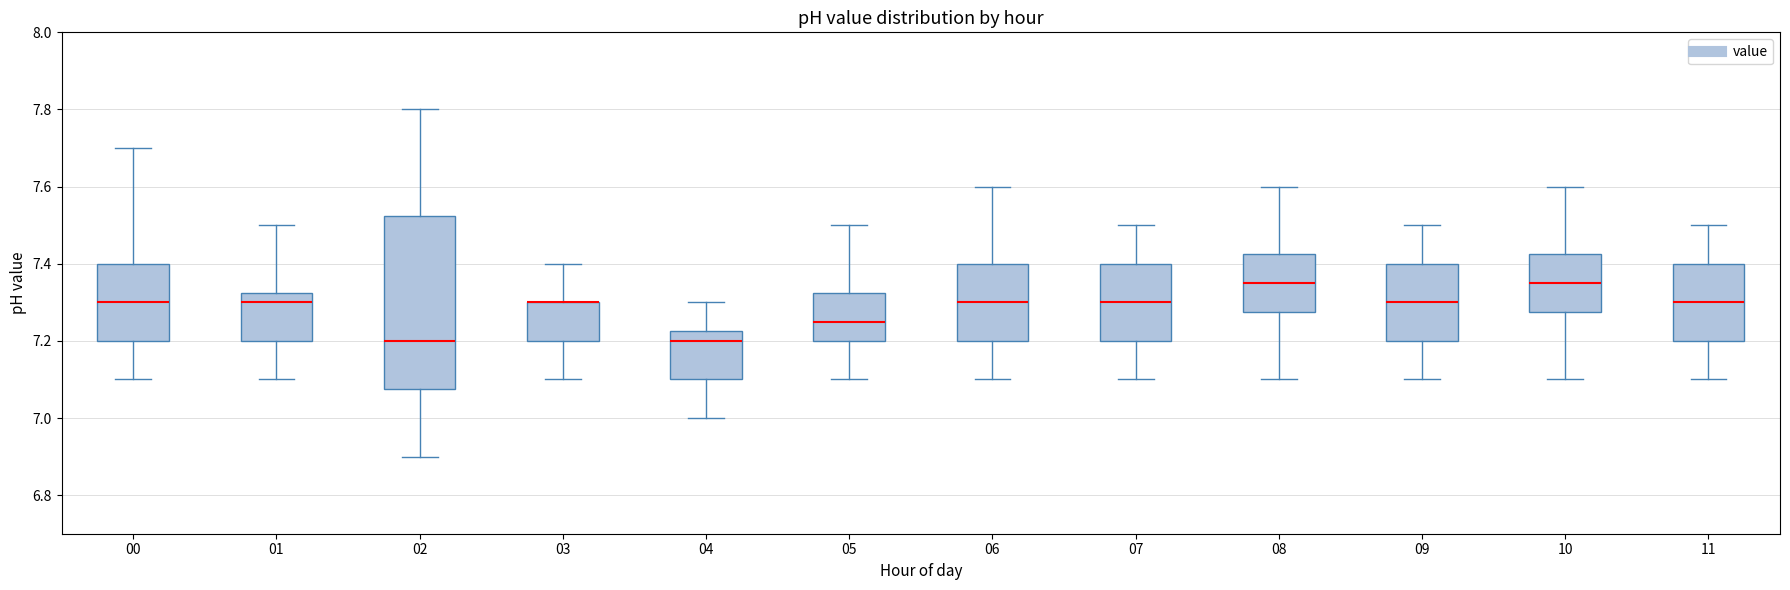

Reading left to right, transcribe this box plot: for each box, give where its median line is, the range the box spans, and where its two whiskers end, as read against the y-axis. The values are not printed on the chart, so give them approximately, as read against the axis.

00: median 7.30, box 7.20 to 7.40, whiskers 7.10 to 7.70
01: median 7.30, box 7.20 to 7.32, whiskers 7.10 to 7.50
02: median 7.20, box 7.08 to 7.52, whiskers 6.90 to 7.80
03: median 7.30 (drawn on the box's upper edge), box 7.20 to 7.30, whiskers 7.10 to 7.40
04: median 7.20, box 7.10 to 7.22, whiskers 7.00 to 7.30
05: median 7.26, box 7.20 to 7.32, whiskers 7.10 to 7.50
06: median 7.30, box 7.20 to 7.40, whiskers 7.10 to 7.60
07: median 7.30, box 7.20 to 7.40, whiskers 7.10 to 7.50
08: median 7.36, box 7.28 to 7.42, whiskers 7.10 to 7.60
09: median 7.30, box 7.20 to 7.40, whiskers 7.10 to 7.50
10: median 7.36, box 7.28 to 7.42, whiskers 7.10 to 7.60
11: median 7.30, box 7.20 to 7.40, whiskers 7.10 to 7.50